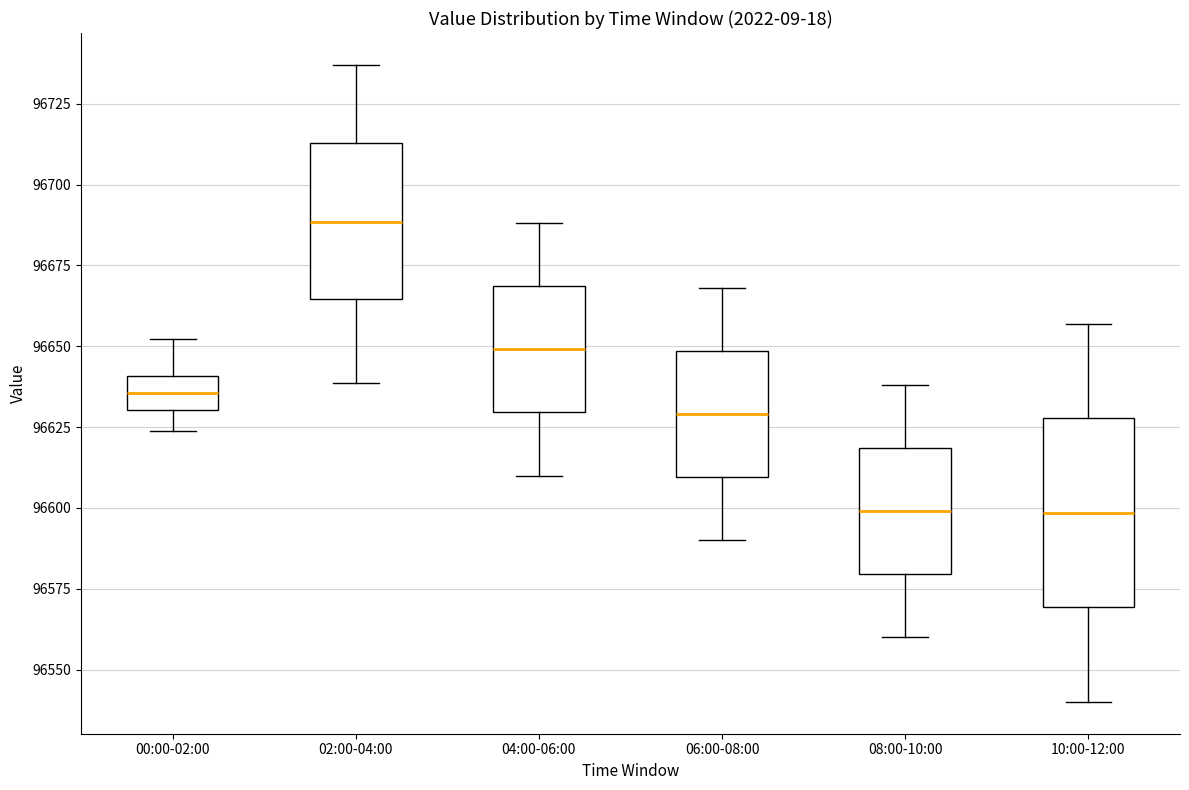

Reading left to right, transcribe this box plot: for each box, give where its median line is, the range the box spans, and where its two whiskers end, as read against the y-axis. The values are not printed on the chart, so give them approximately, as read against the axis.

00:00-02:00: median 96635, box 96630 to 96640, whiskers 96625 to 96650
02:00-04:00: median 96690, box 96665 to 96715, whiskers 96640 to 96735
04:00-06:00: median 96650, box 96630 to 96670, whiskers 96610 to 96690
06:00-08:00: median 96630, box 96610 to 96650, whiskers 96590 to 96670
08:00-10:00: median 96600, box 96580 to 96620, whiskers 96560 to 96640
10:00-12:00: median 96600, box 96570 to 96630, whiskers 96540 to 96655